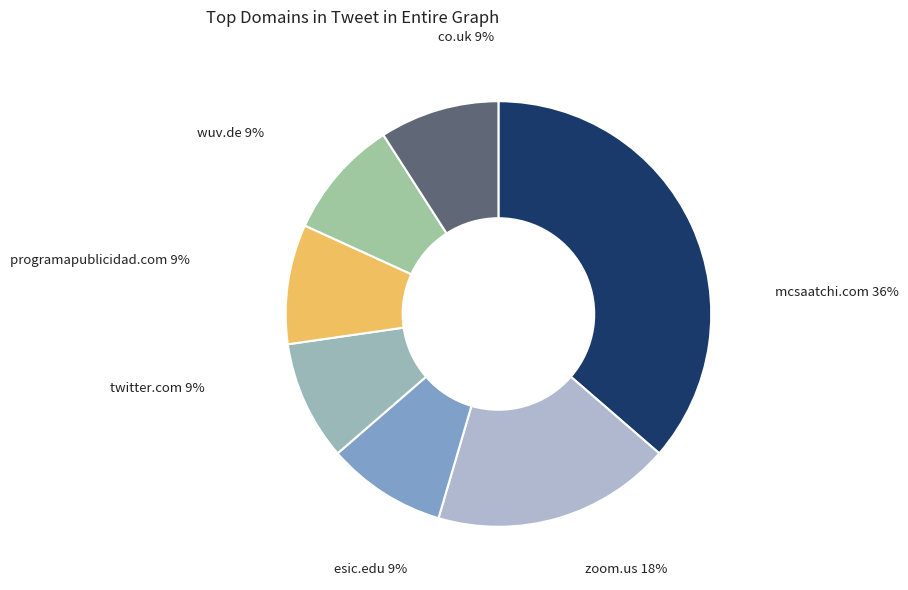

Do programapublicidad.com and zoom.us together represent more than half of the pie?

No